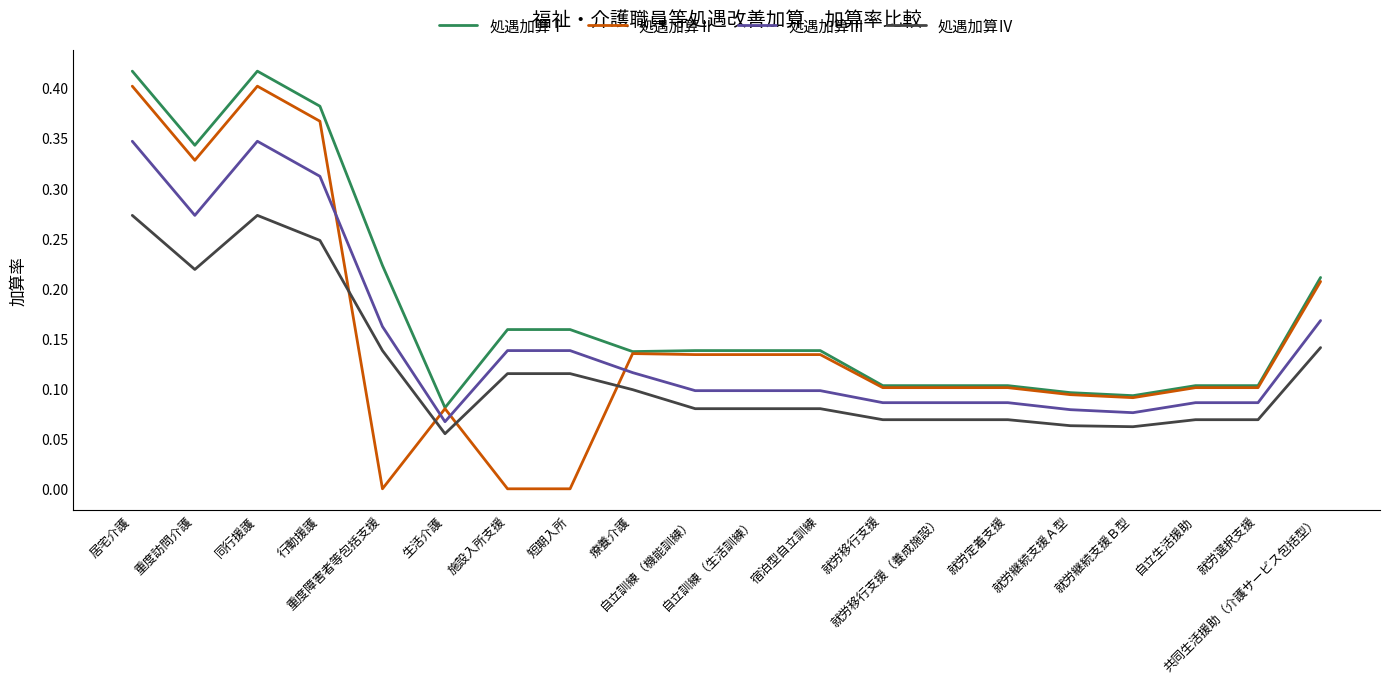

True or false: 処遇加算Ⅲ and 処遇加算Ⅰ cross at least once.

False